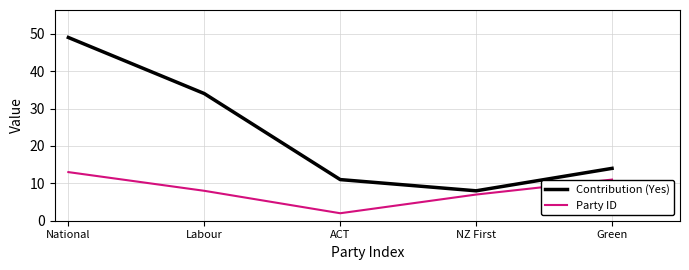

At NZ First, list the series in order from largest to smallest.

Contribution (Yes), Party ID